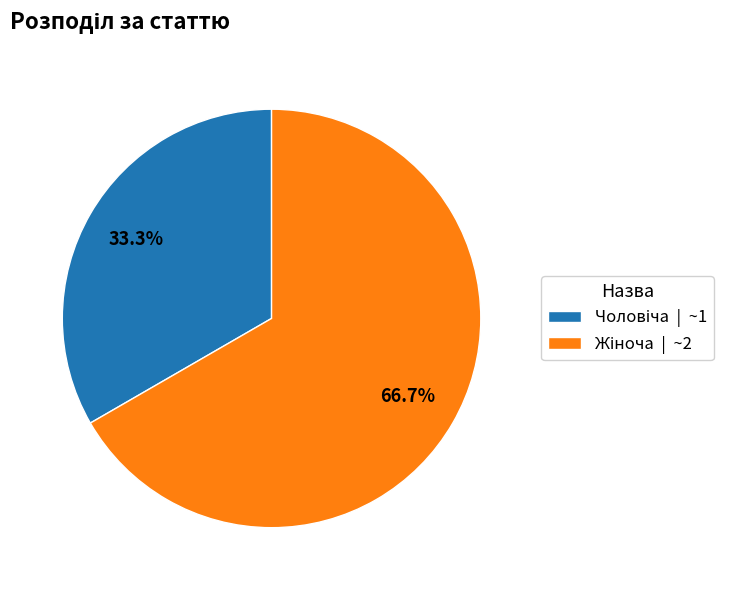

Which slice is the largest?

Жіноча